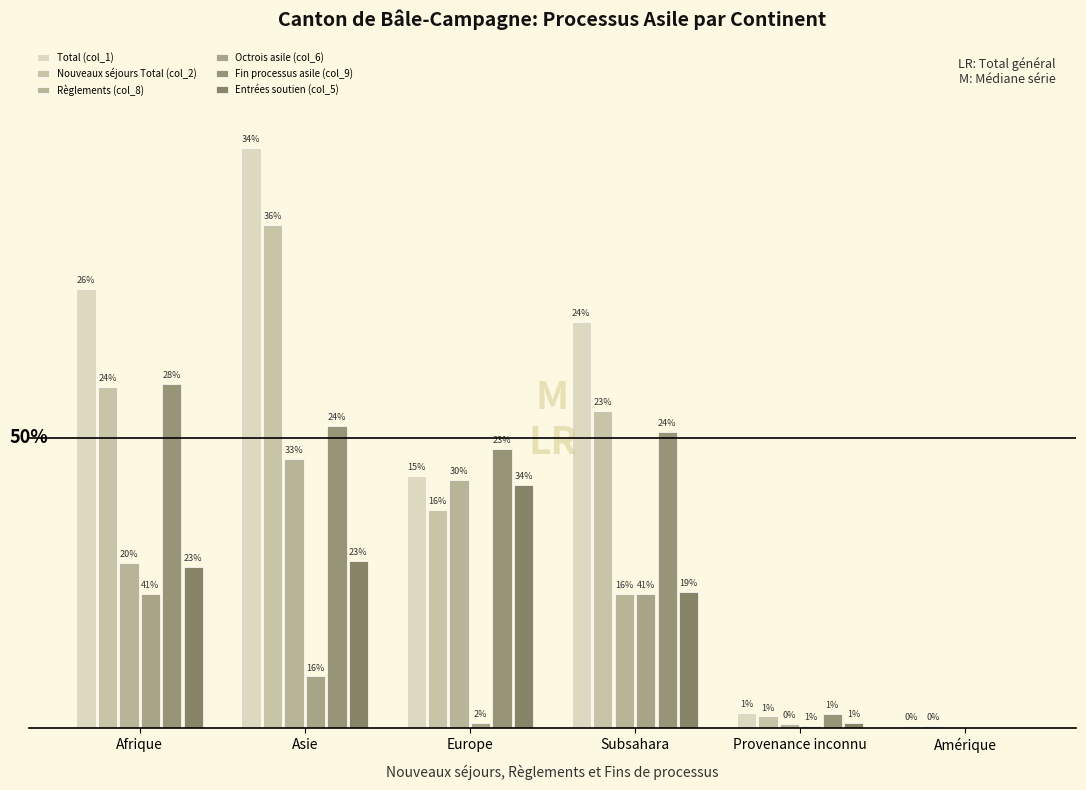

Are the bars horizontal?

No